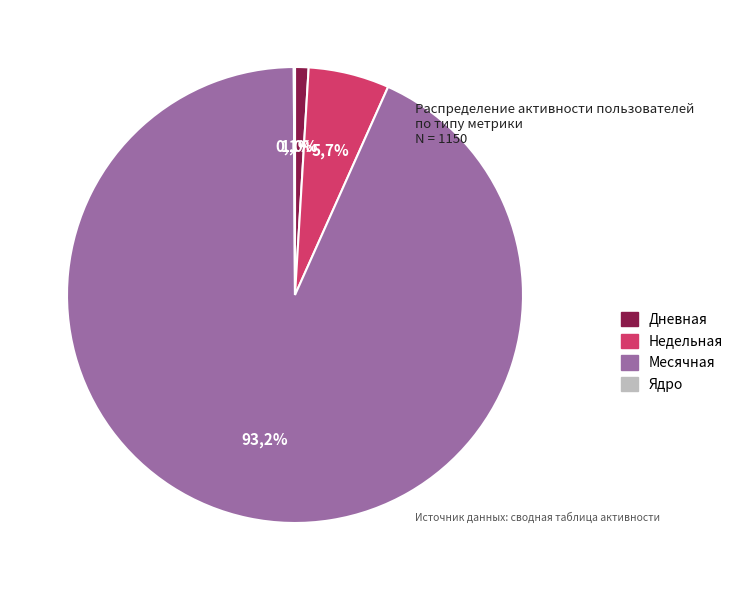

How many segments does this pie chart have?

4